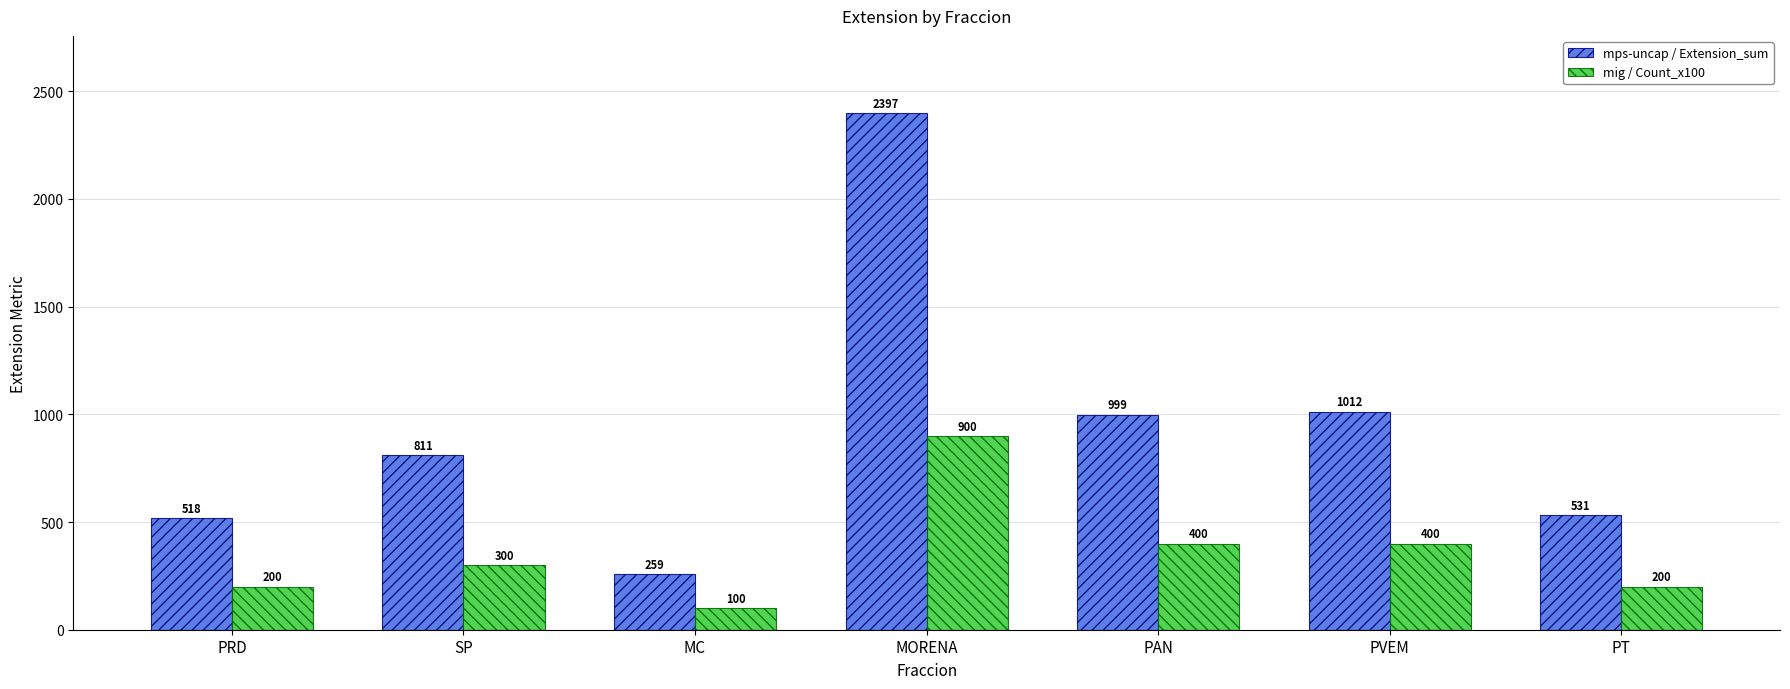

Rank the series at PVEM from lowest to highest value.

mig / Count_x100, mps-uncap / Extension_sum